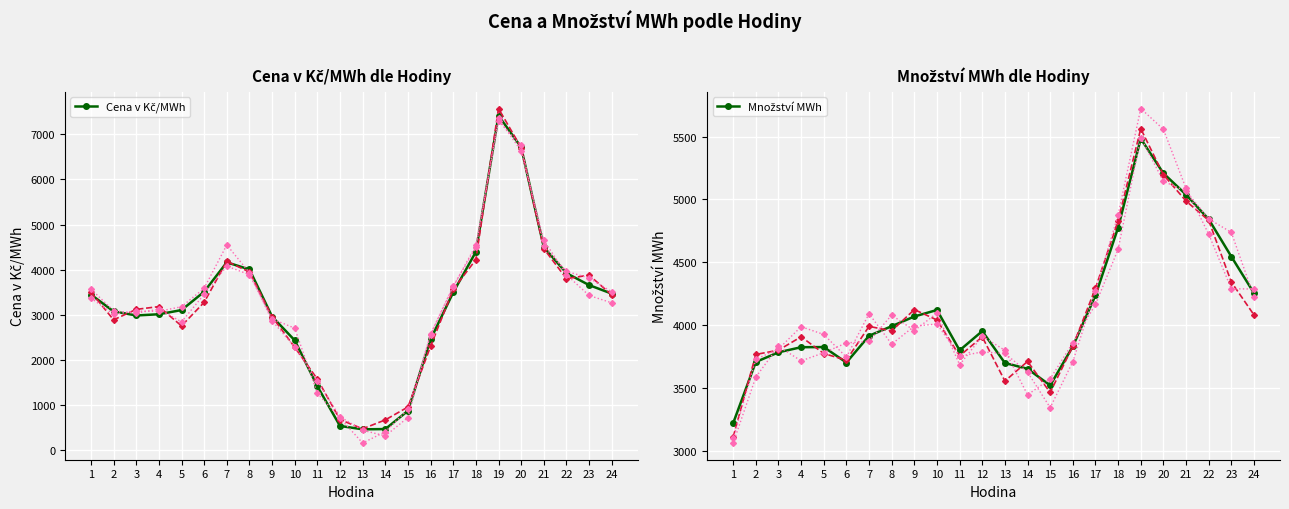

Rank the categories by Množství MWh value from highest to lowest.

19, 20, 21, 22, 18, 23, 24, 17, 10, 9, 8, 12, 7, 16, 5, 4, 11, 3, 2, 6, 13, 14, 15, 1